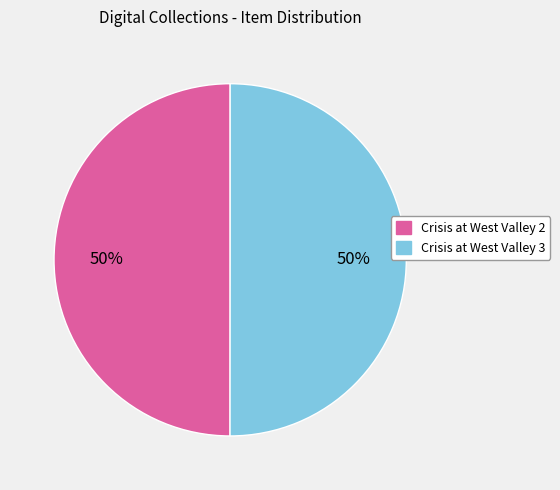

To the nearest percent, what is the average slice percentage?

50%